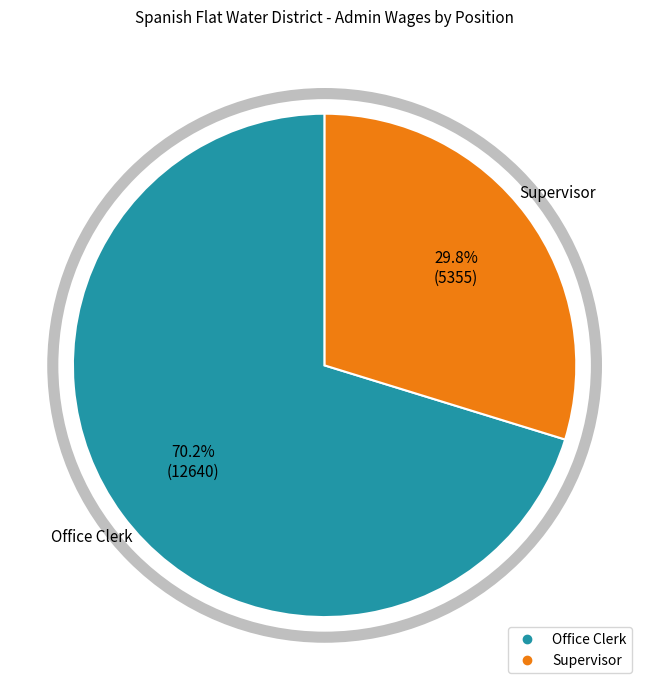

Is it true that Office Clerk is 70% of the pie?

True